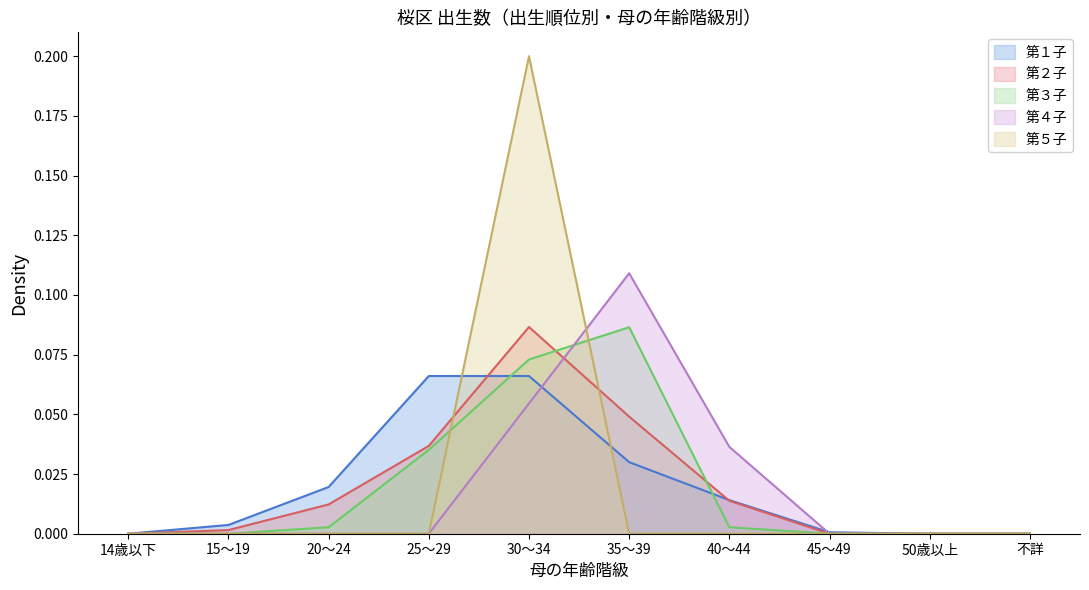

Is it true that 第１子 equals 0.1 at 30～34?

True